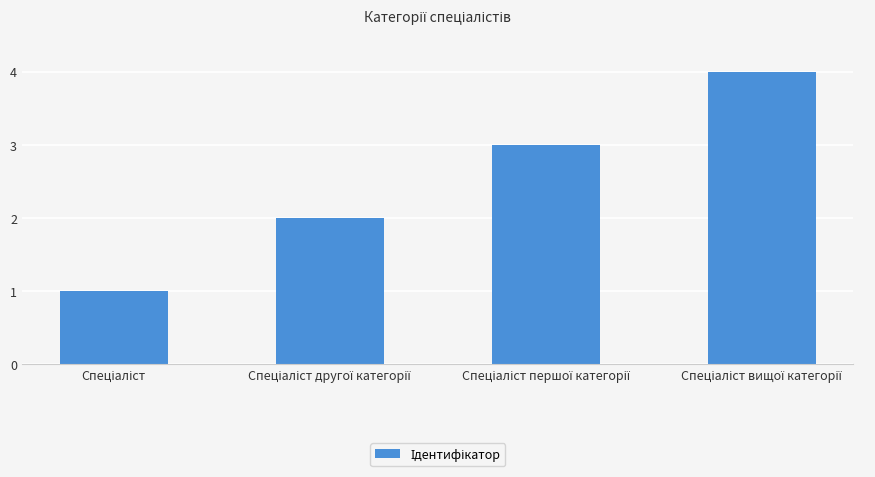

What is the difference between the maximum and minimum values?

3